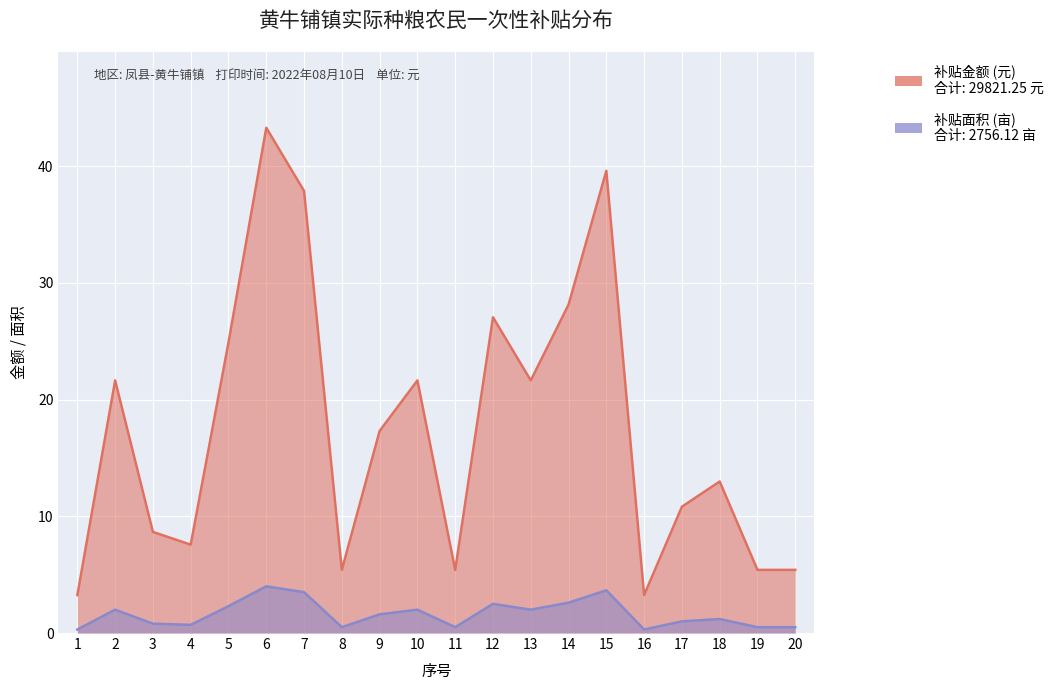

True or false: 补贴面积 (亩) and 补贴金额 (元) intersect in this chart.

False